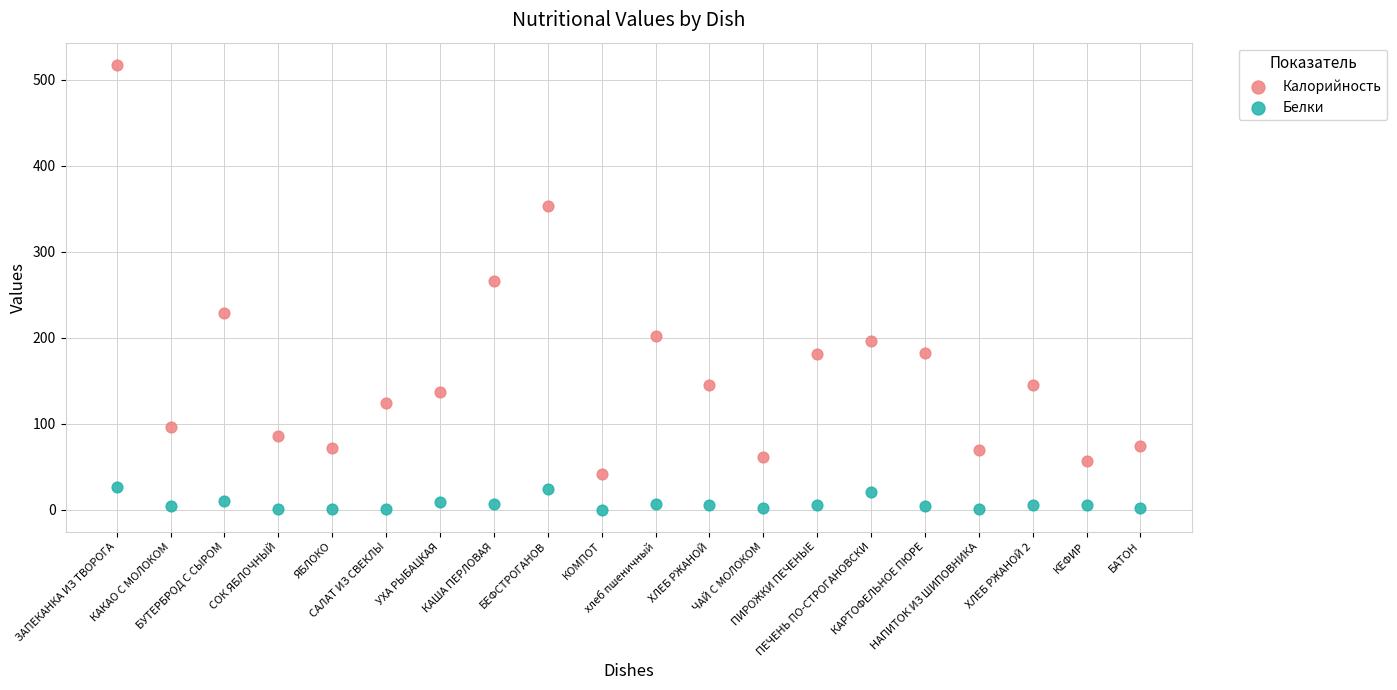

Which series has the widest spread of Y values?

Калорийность